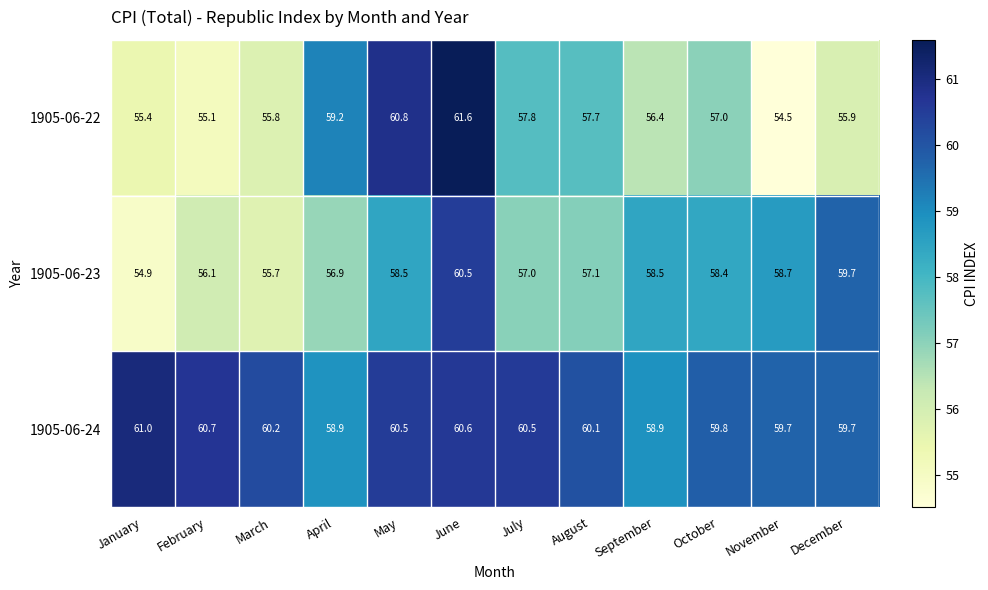

Which series has the widest spread of values?

1905-06-22